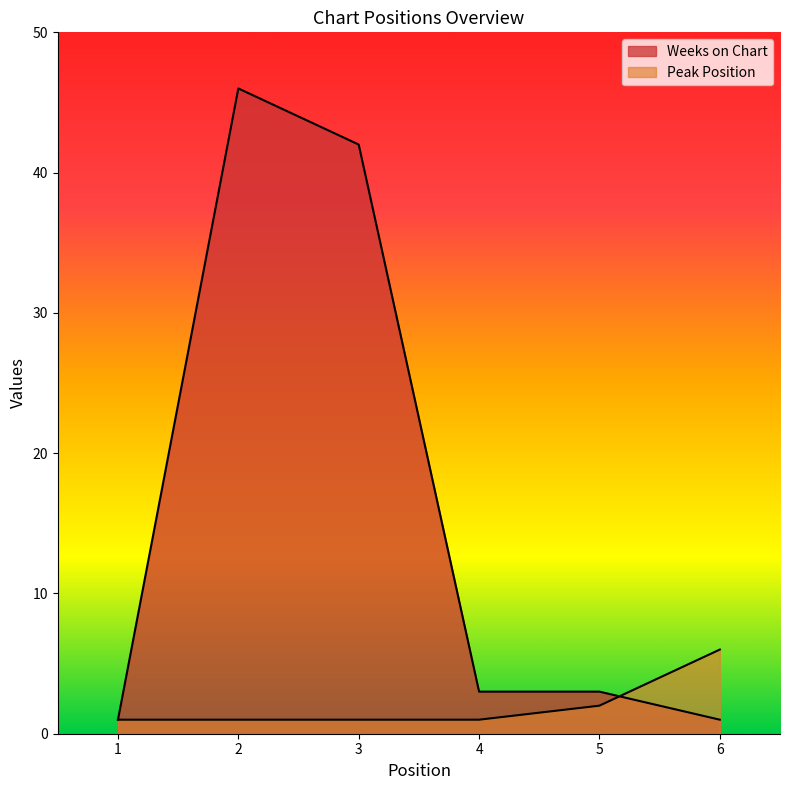

How many data points does each series have?

6